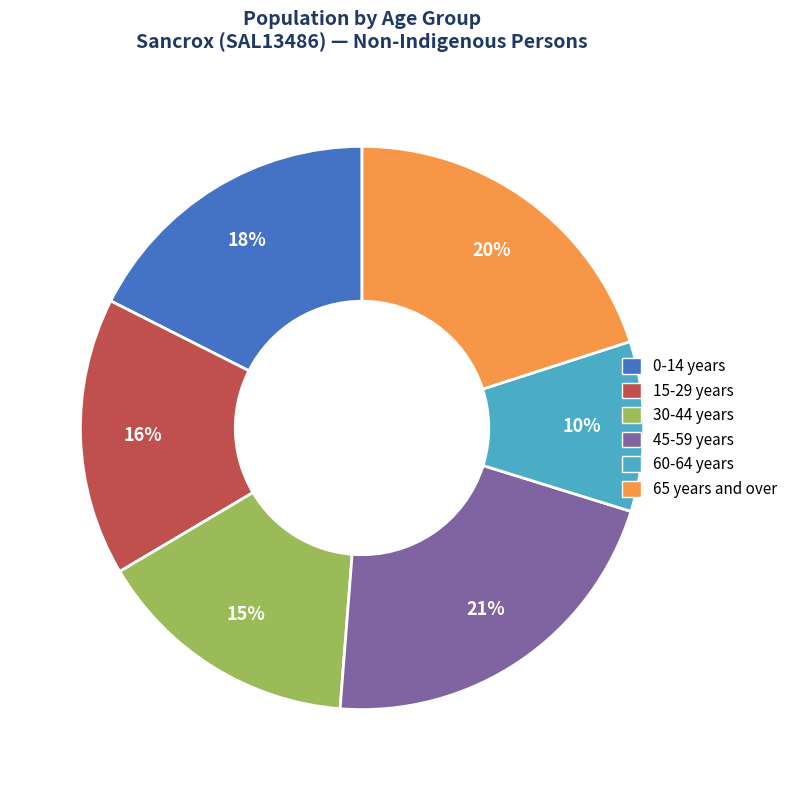

What percentage is the 30-44 years slice, to the nearest percent?

15%